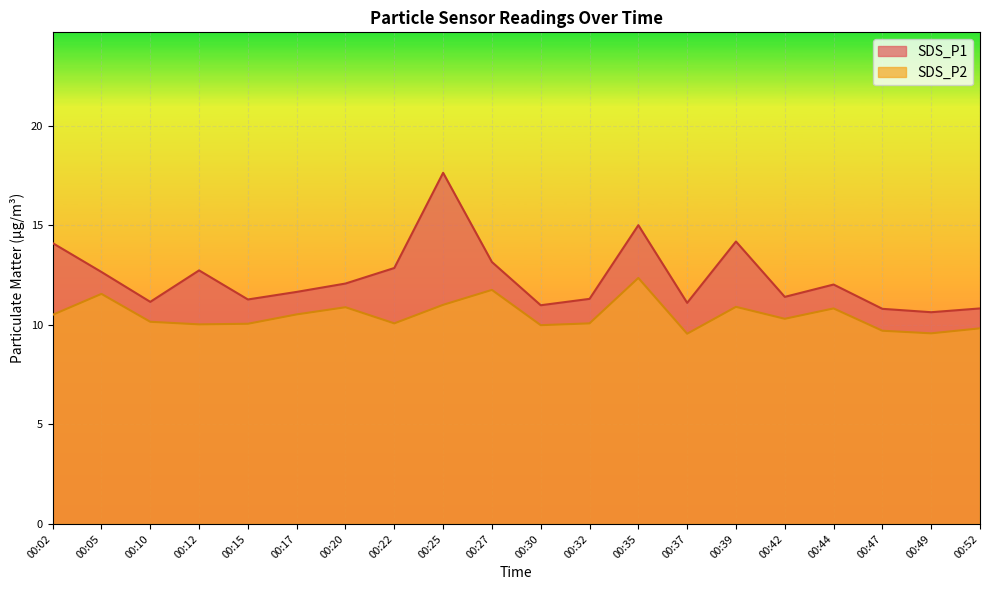

True or false: SDS_P2 has more than 2 points higher than both neighbors.

True